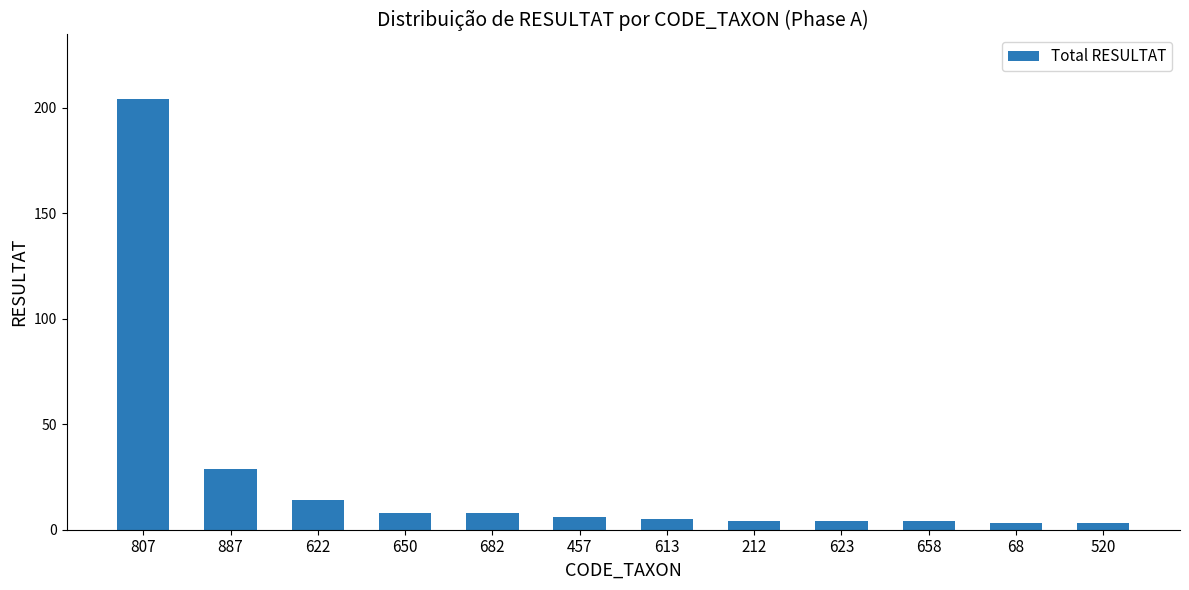

Is it true that the value at 650 is 8?

True